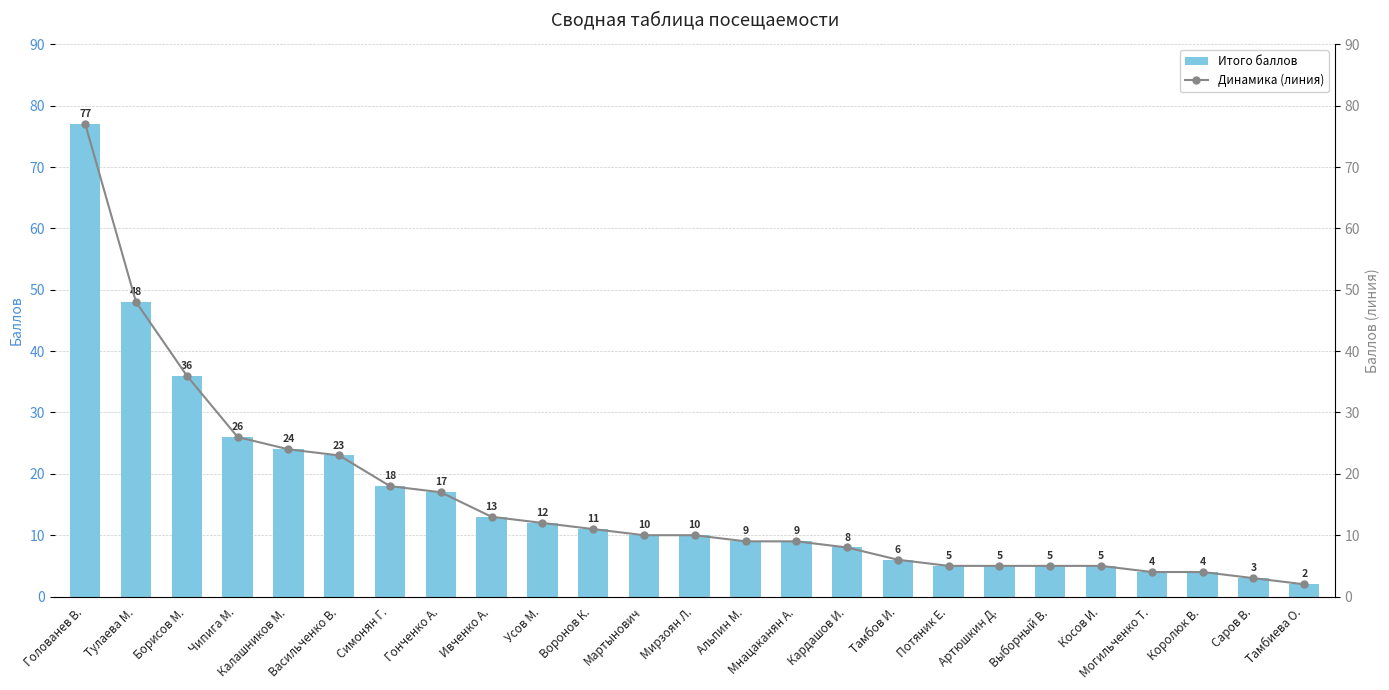

Does the chart contain stacked bars?

No